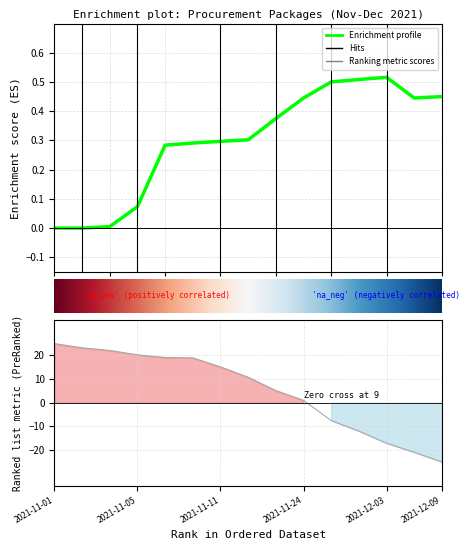

At which label is the value closest to 0?

2021-11-24